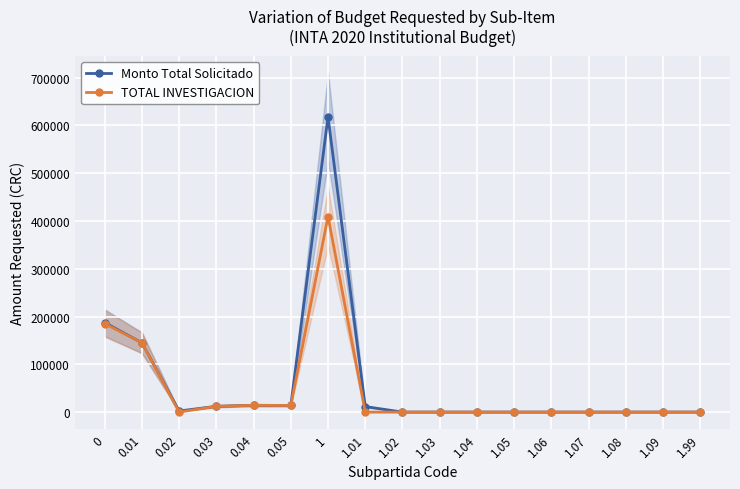

Rank the series by their maximum value, from highest to lowest.

Monto Total Solicitado, TOTAL INVESTIGACION